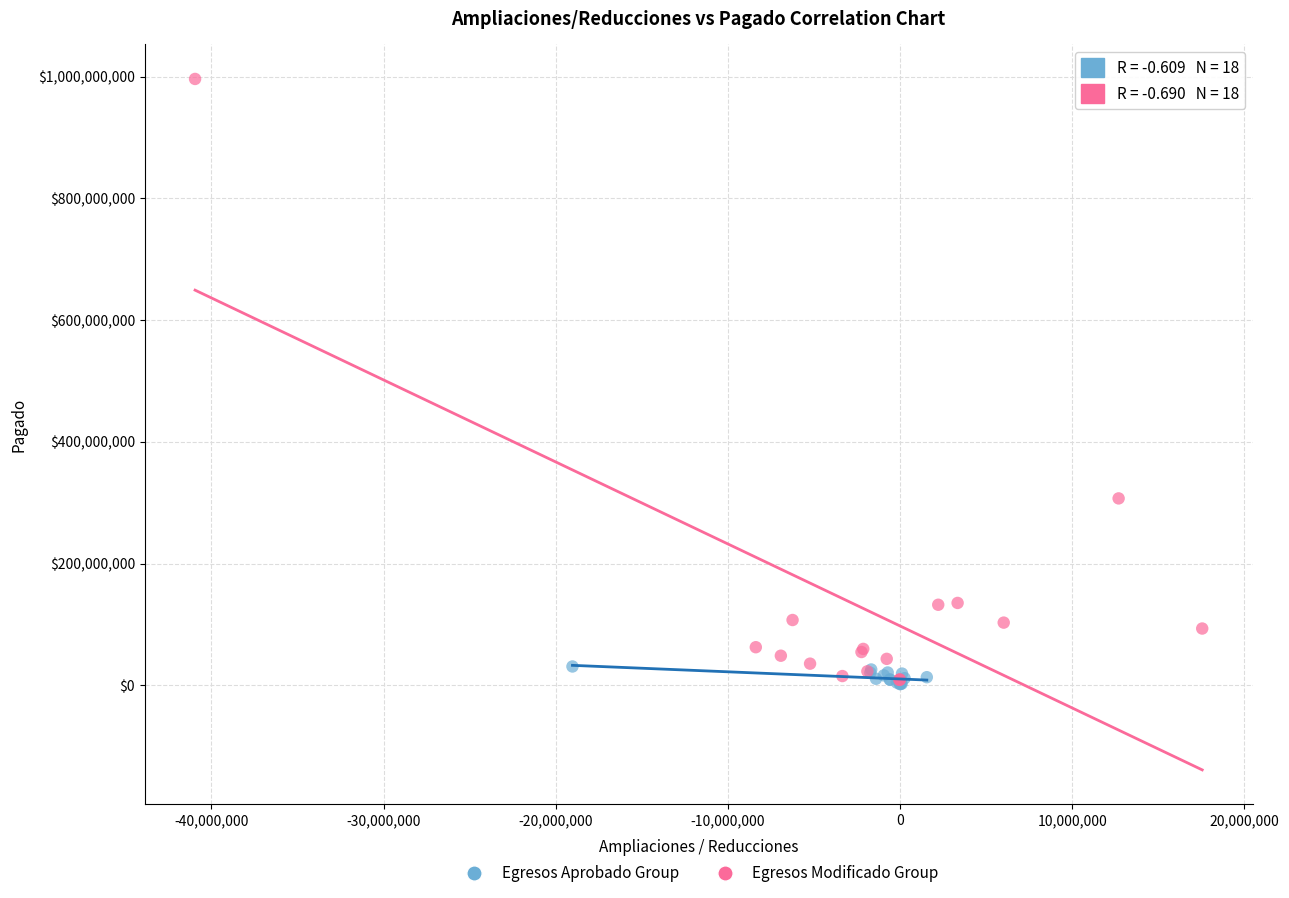

Which series has the widest spread of Y values?

Egresos Modificado Group